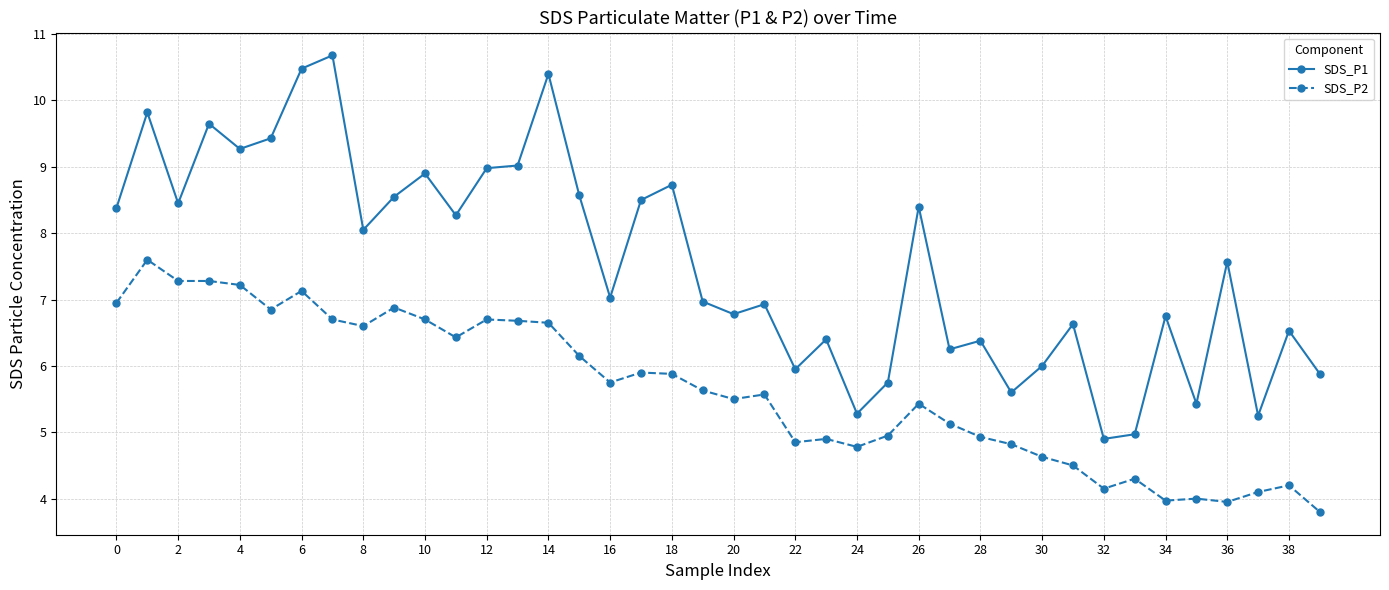

Does the chart have visible grid lines?

Yes